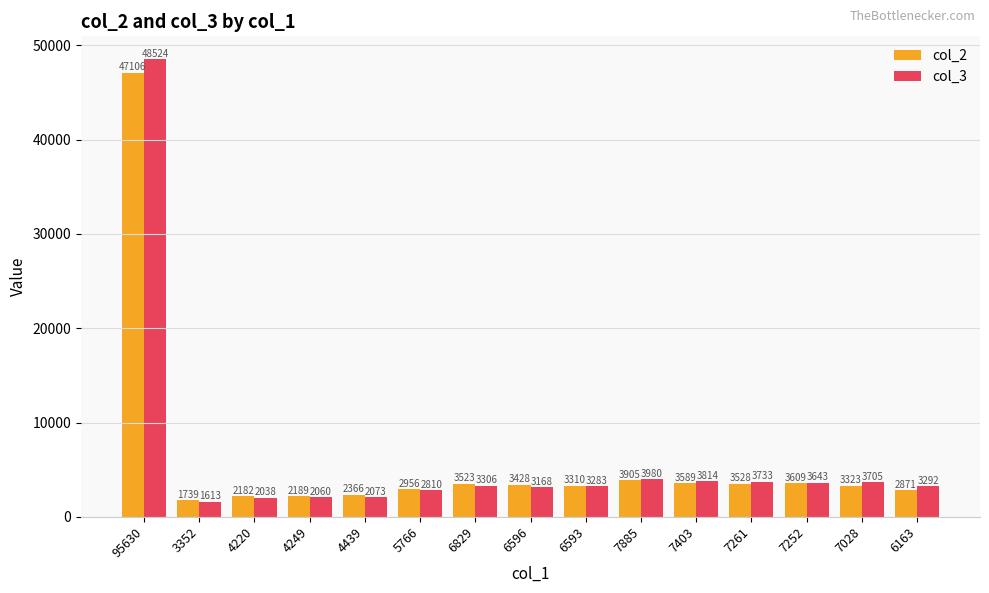

What is the total value across all series at 6829?

6829